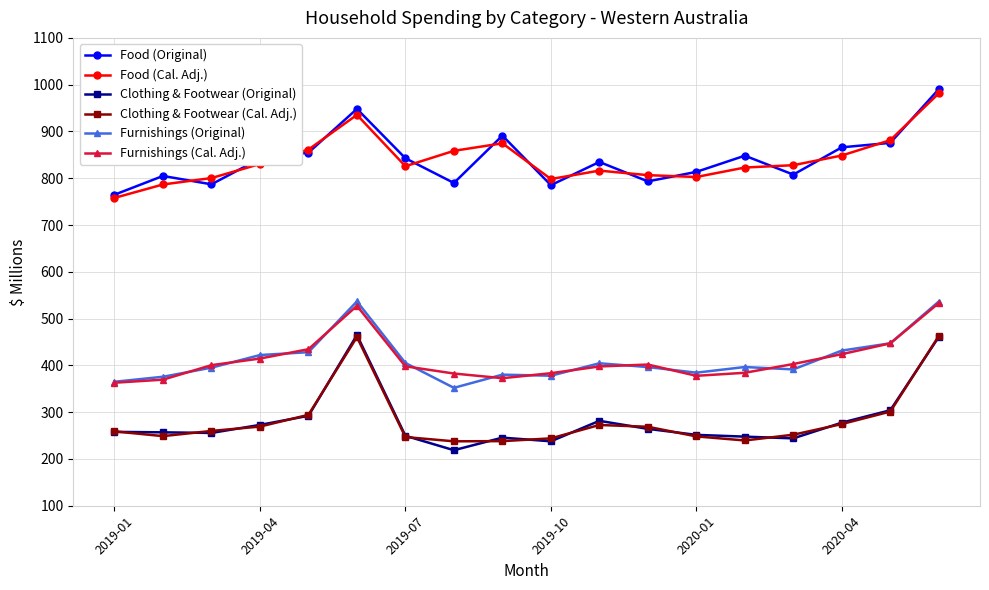

How many distinct data groups are displayed?

6